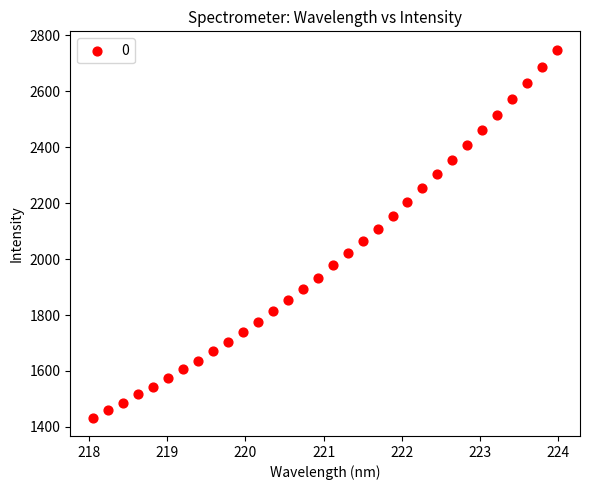

What is the range of X values (max minus min)?

5.9